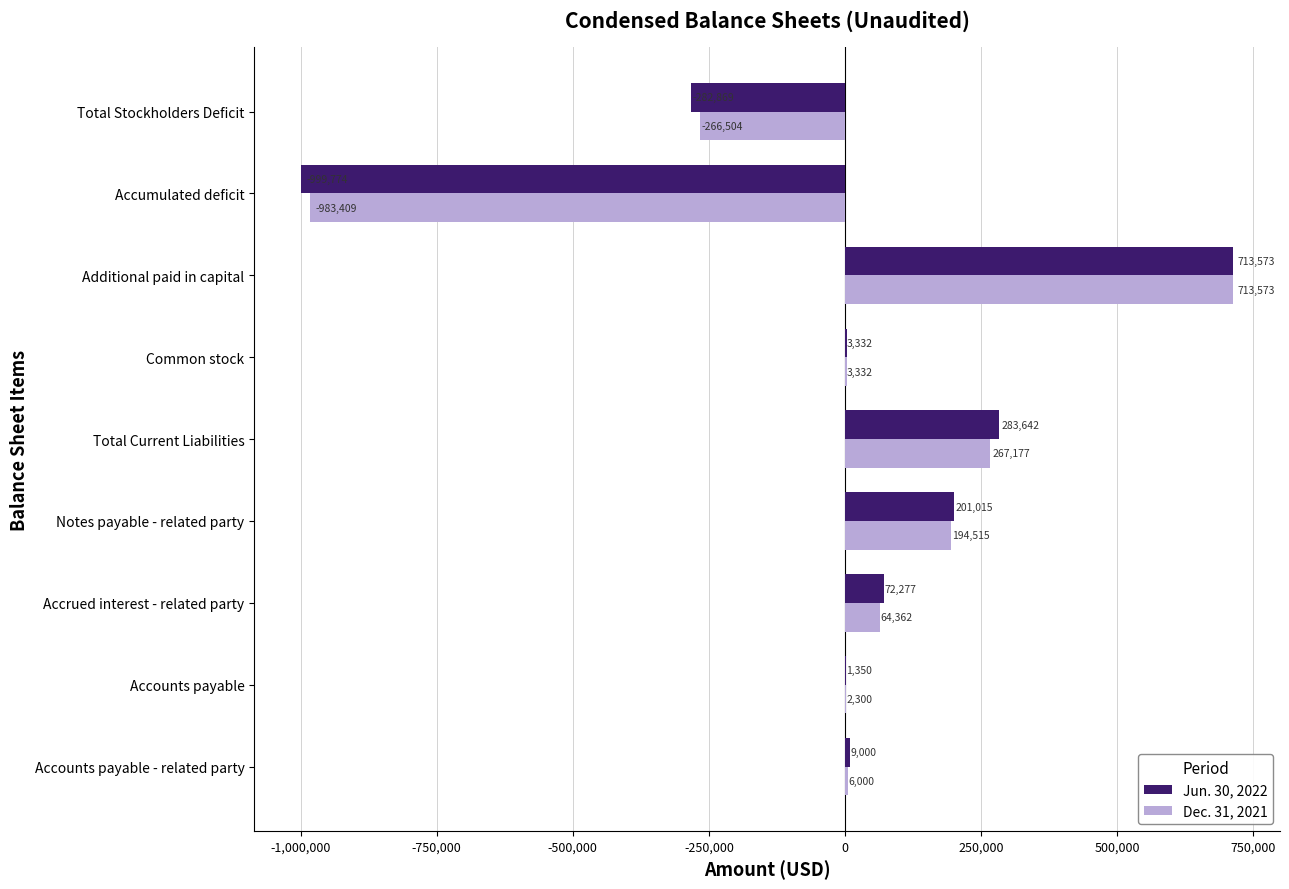

What is the highest value of the Jun. 30, 2022 series?

713573